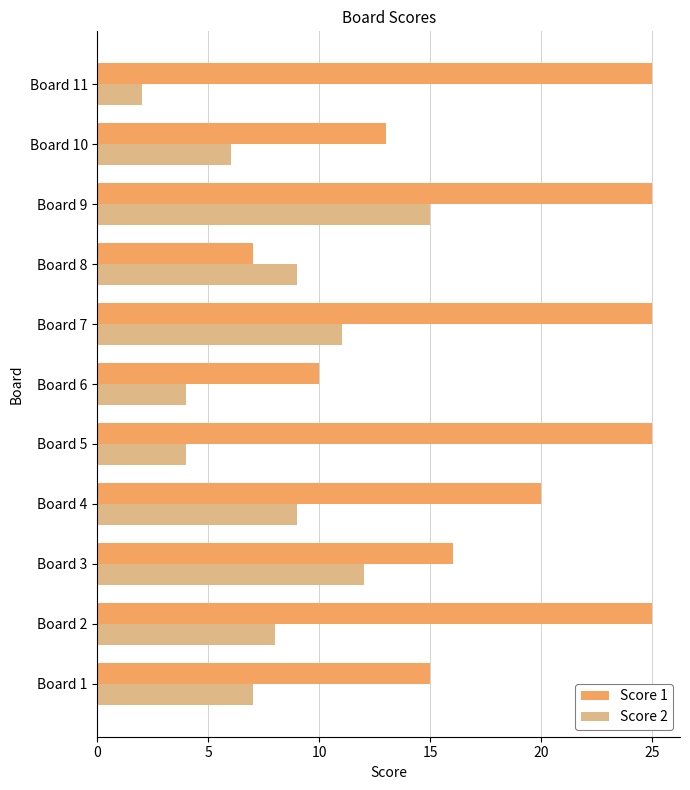

What is the spread (max minus min) of values at Board 3?

4